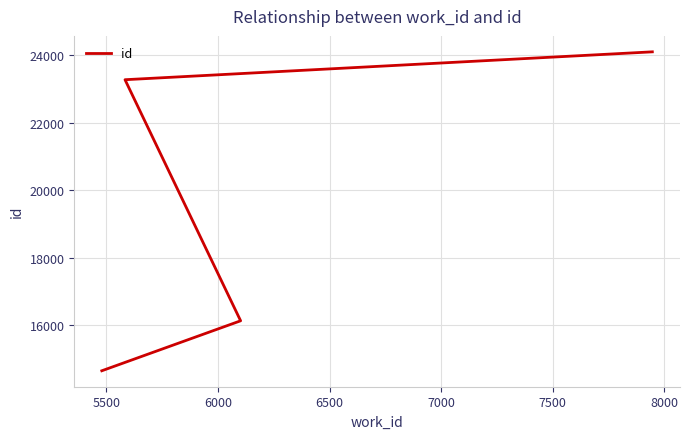

How many lines are shown in the chart?

1